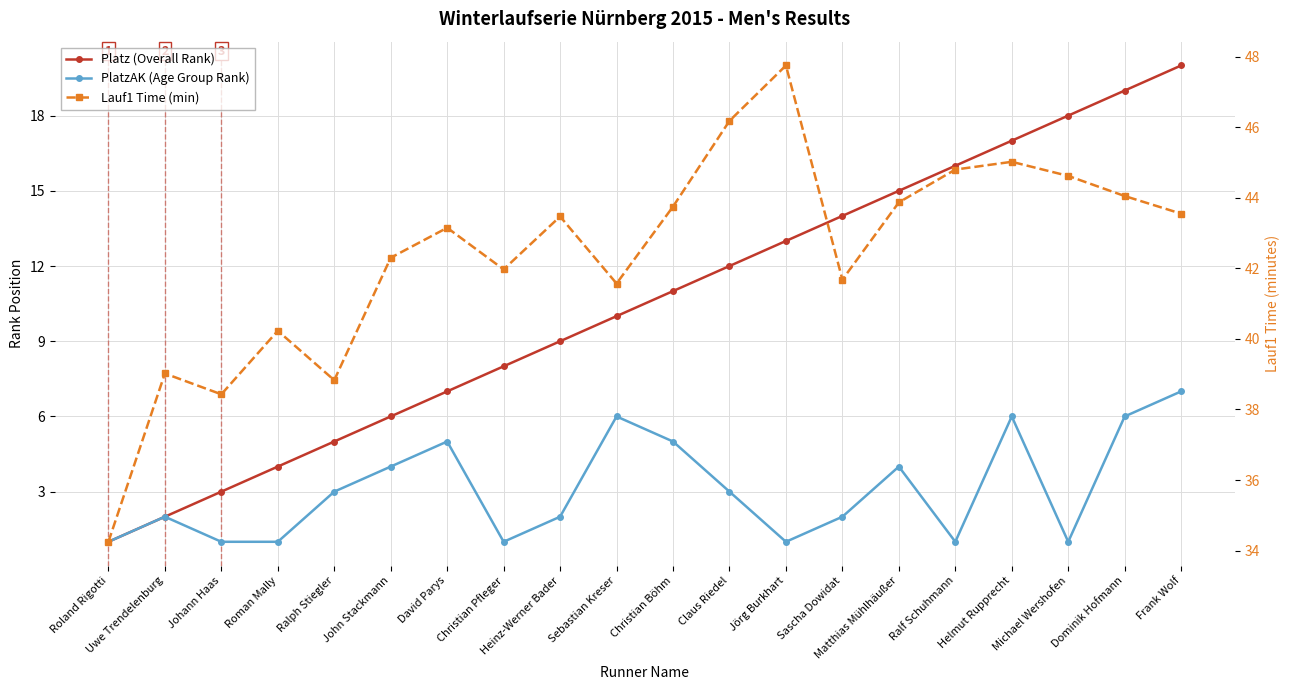

What is the average value of the Platz (Overall Rank) series?

10.5